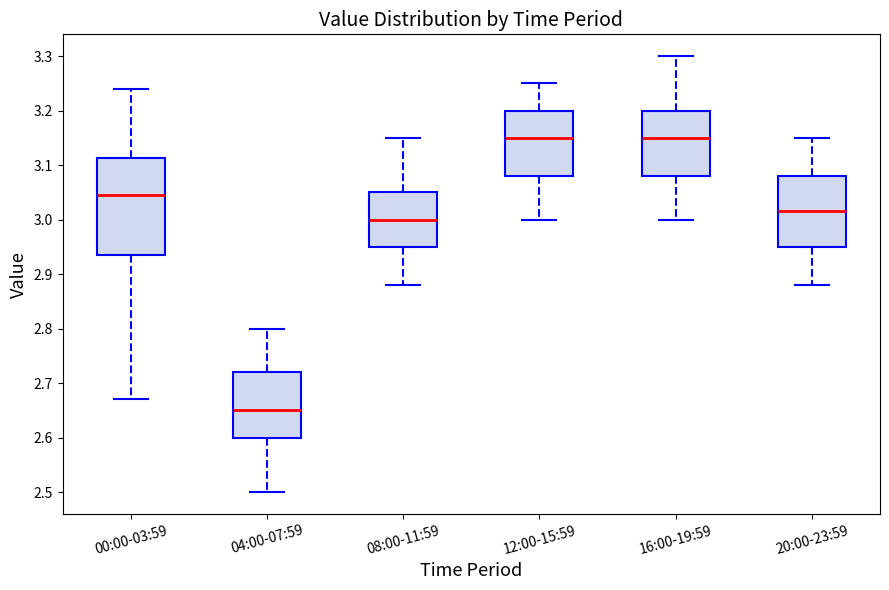

Which box's median line is the lowest?

04:00-07:59